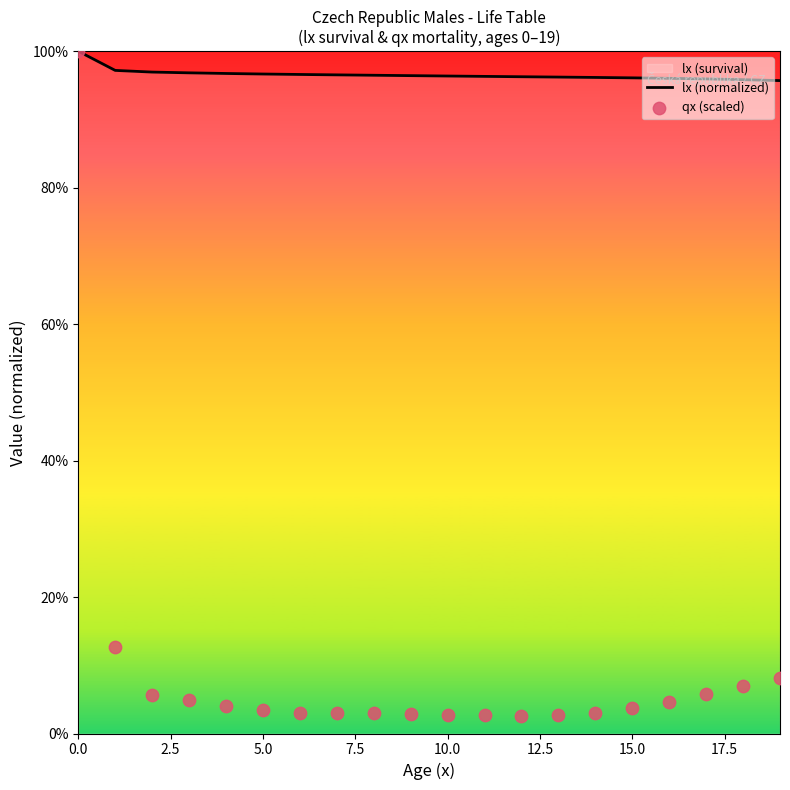

What is the total value across all series at 17?

1.0